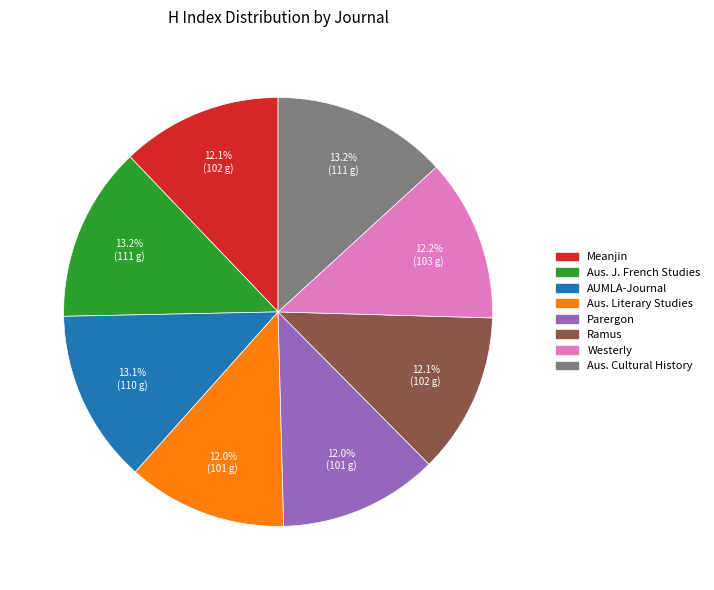

Does any single category account for the majority?

No